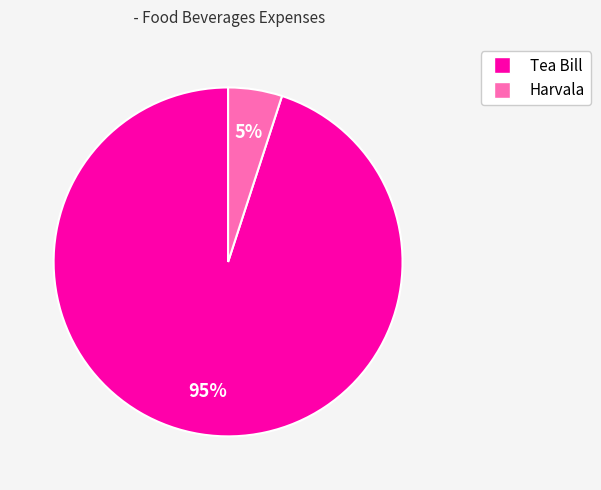

The Harvala slice represents 12% of the pie. True or false?

False